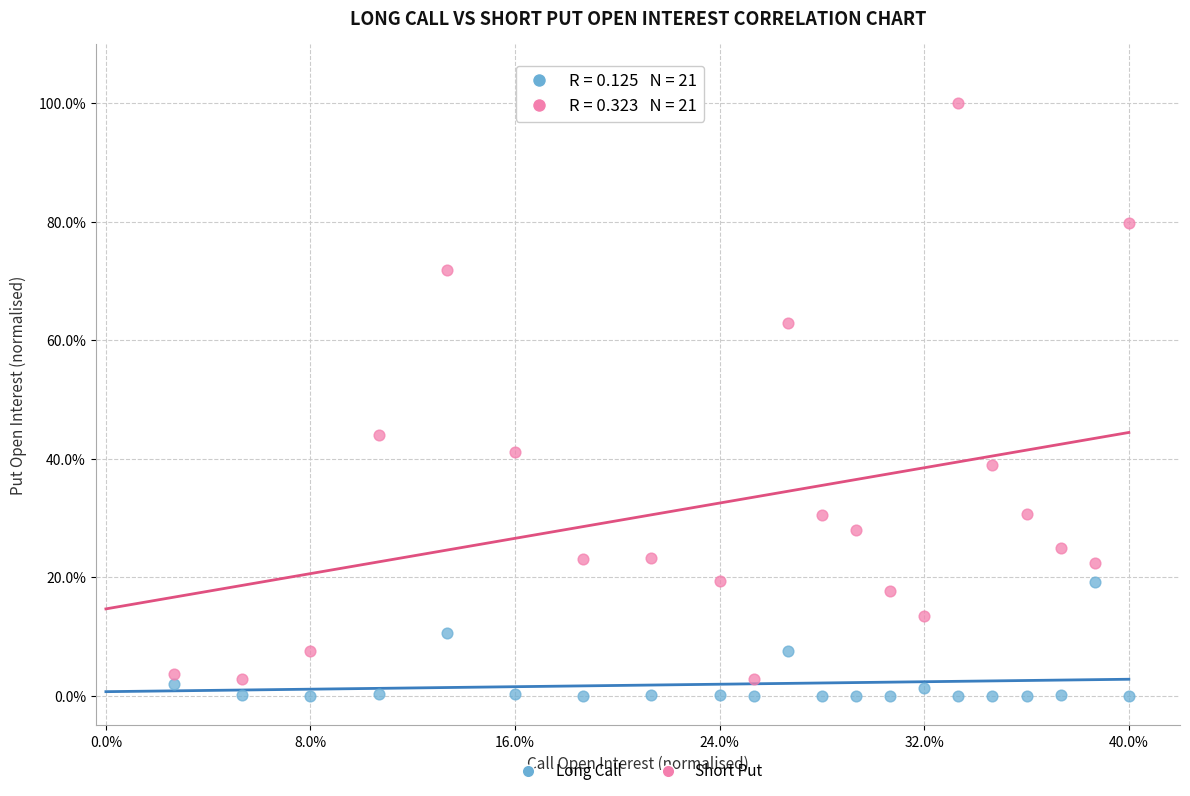

What are all the series names shown in the legend?

Long Call, Short Put